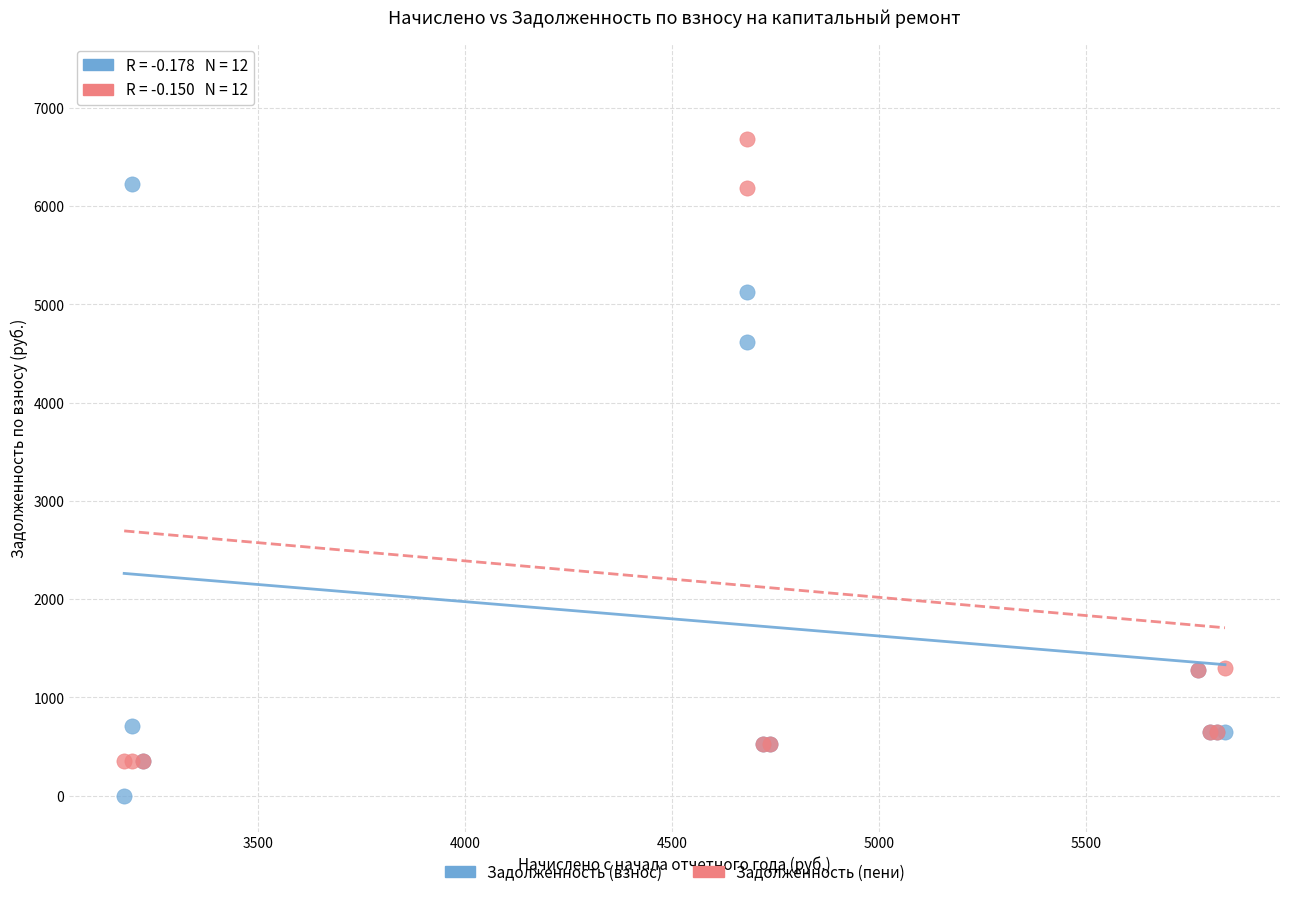

What is the X range (max minus min) for the scatter plot?

2659.4